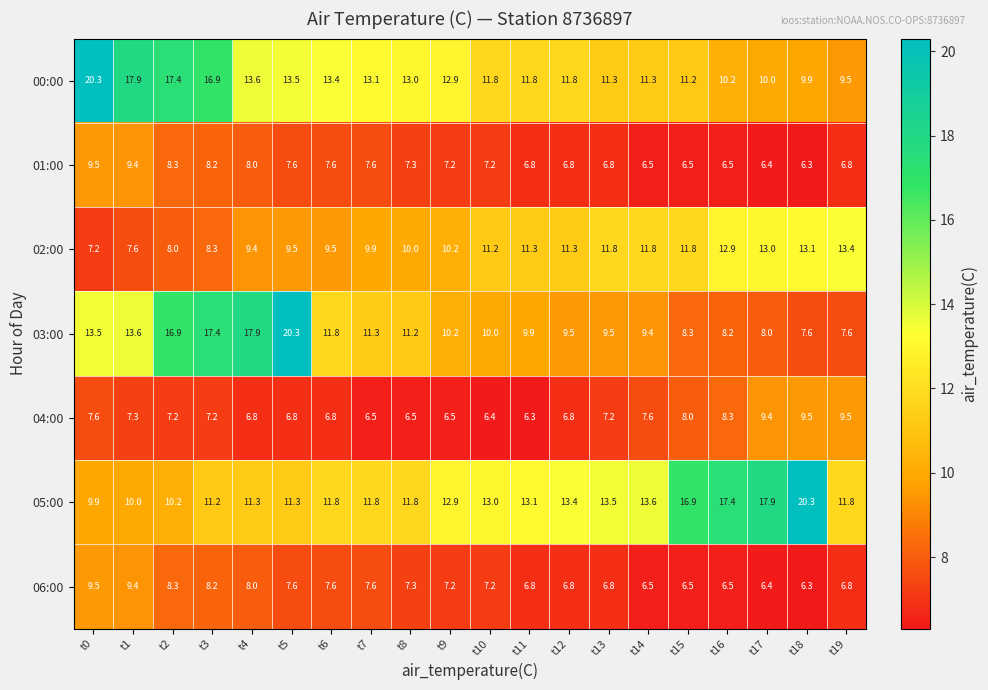

The value of 03:00 at t12 is 16.4. True or false?

False